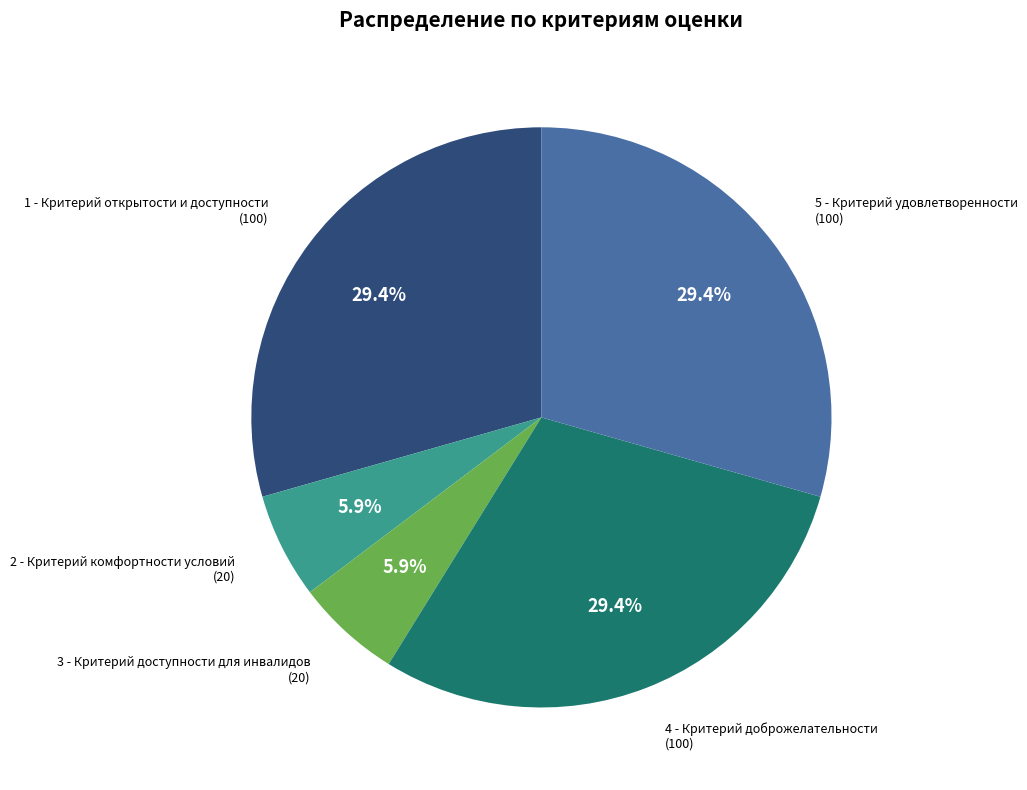

What percentage is NOT represented by 5 - Критерий удовлетворенности?

70.6%